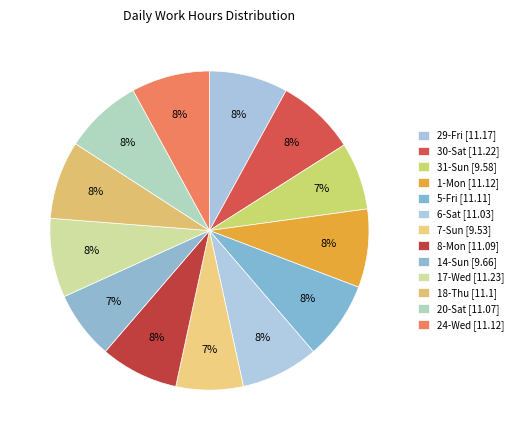

To the nearest percent, what is the average slice percentage?

8%